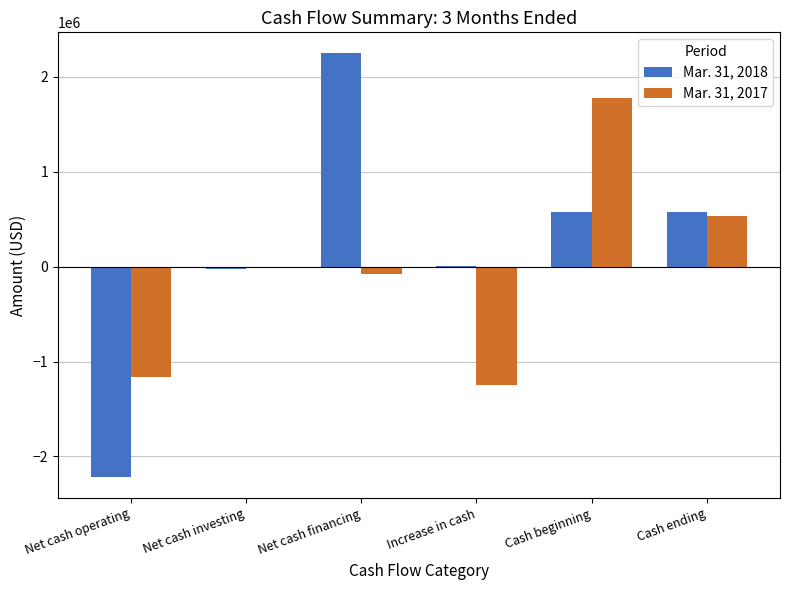

How many categories are shown in the chart?

6